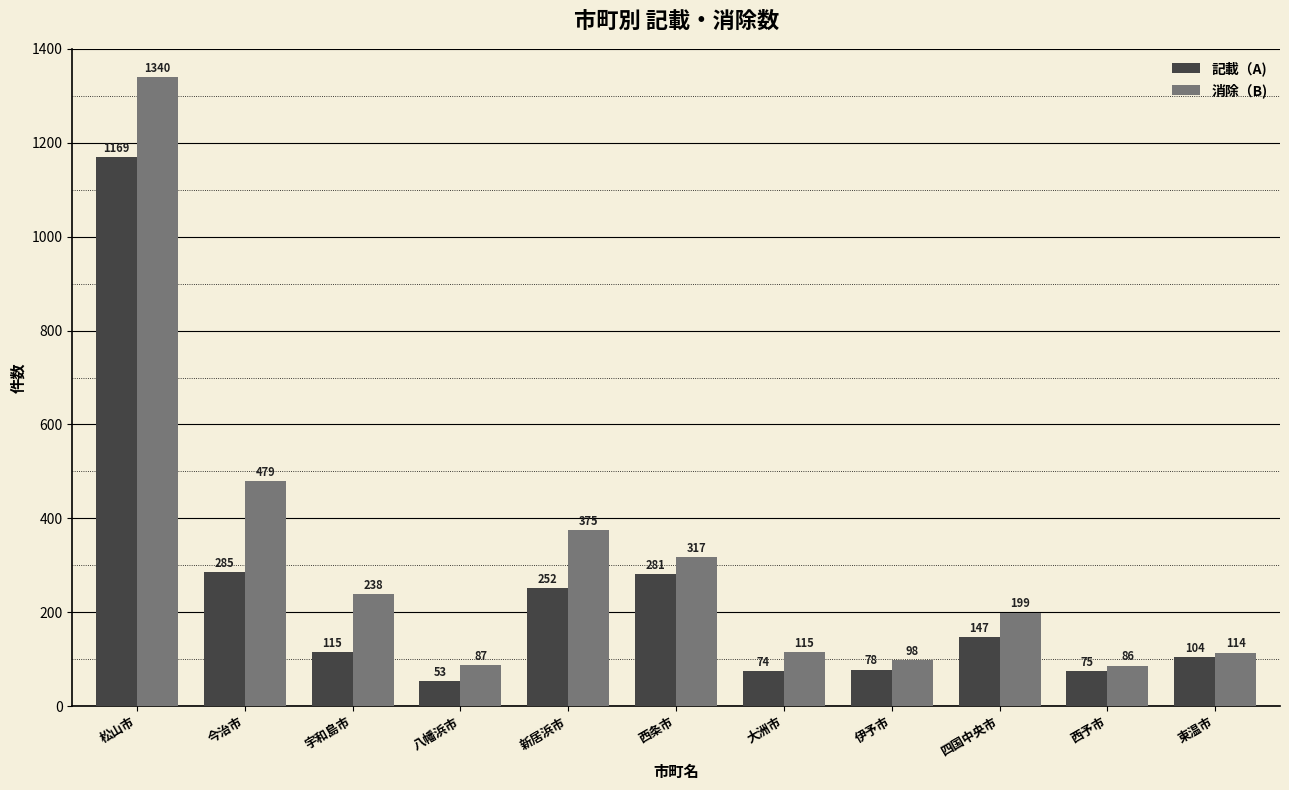

Reading right to left, list all the values displayed in this chart.

記載（A): 104	75	147	78	74	281	252	53	115	285	1169
消除（B): 114	86	199	98	115	317	375	87	238	479	1340